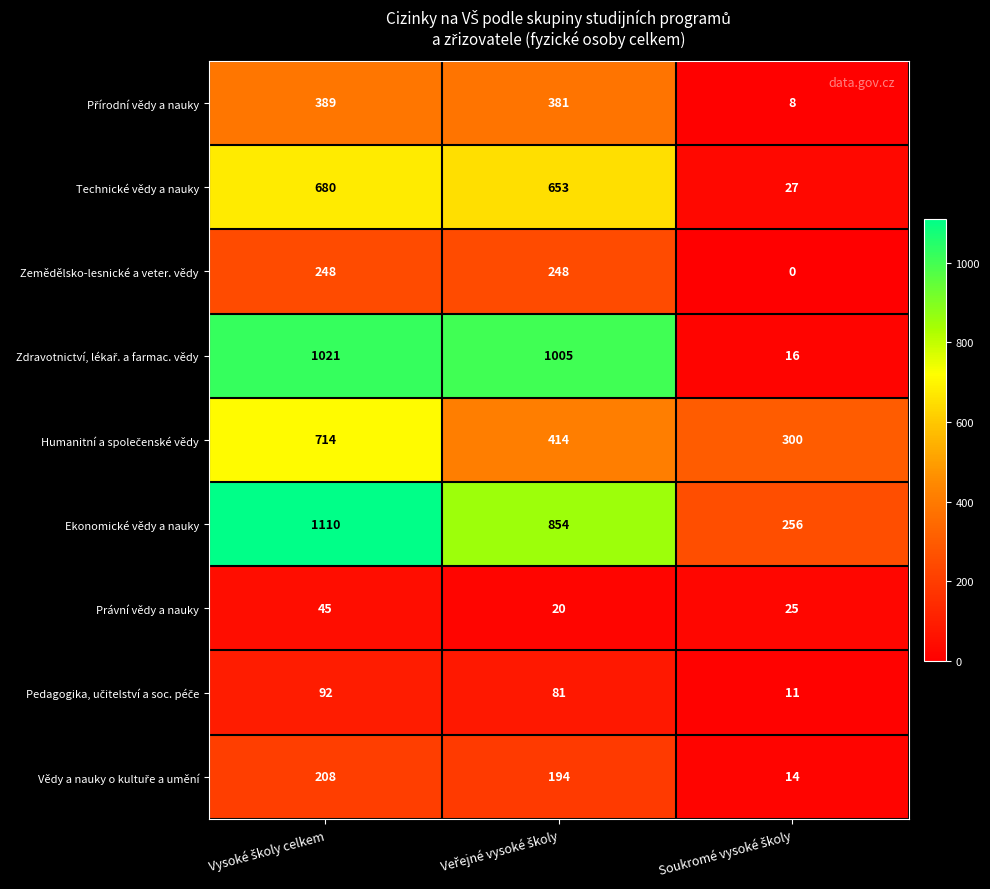

Which series has the largest total across all categories?

Ekonomické vědy a nauky